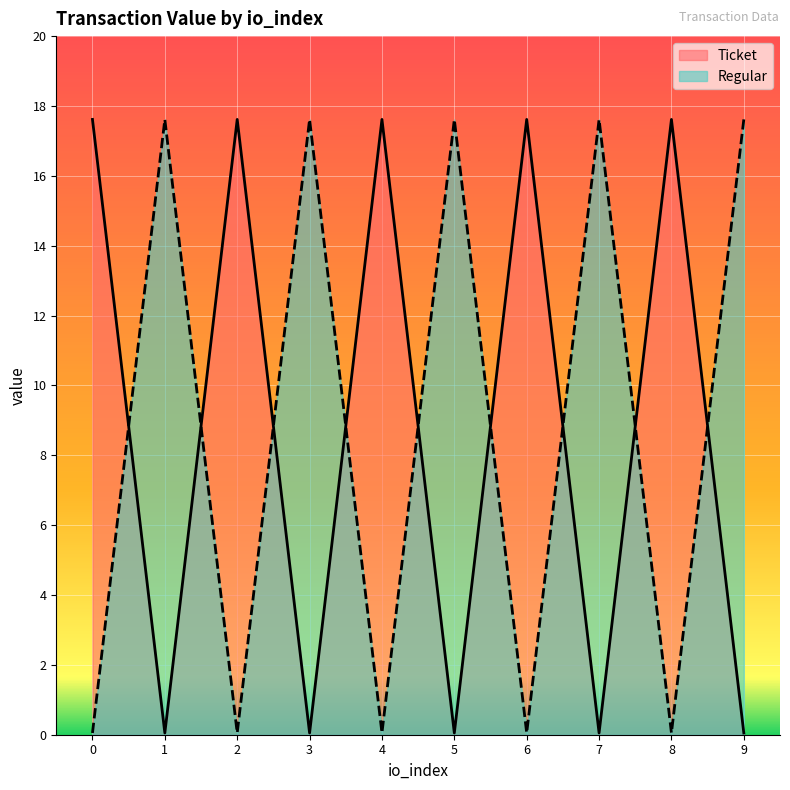

What are all the series names shown in the legend?

Ticket, Regular